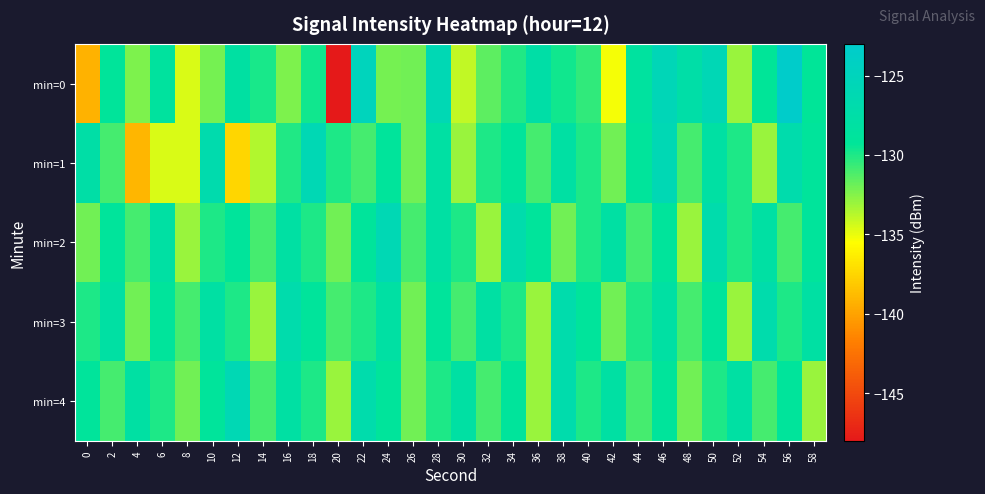

At which category is the sum across all series the highest?

46